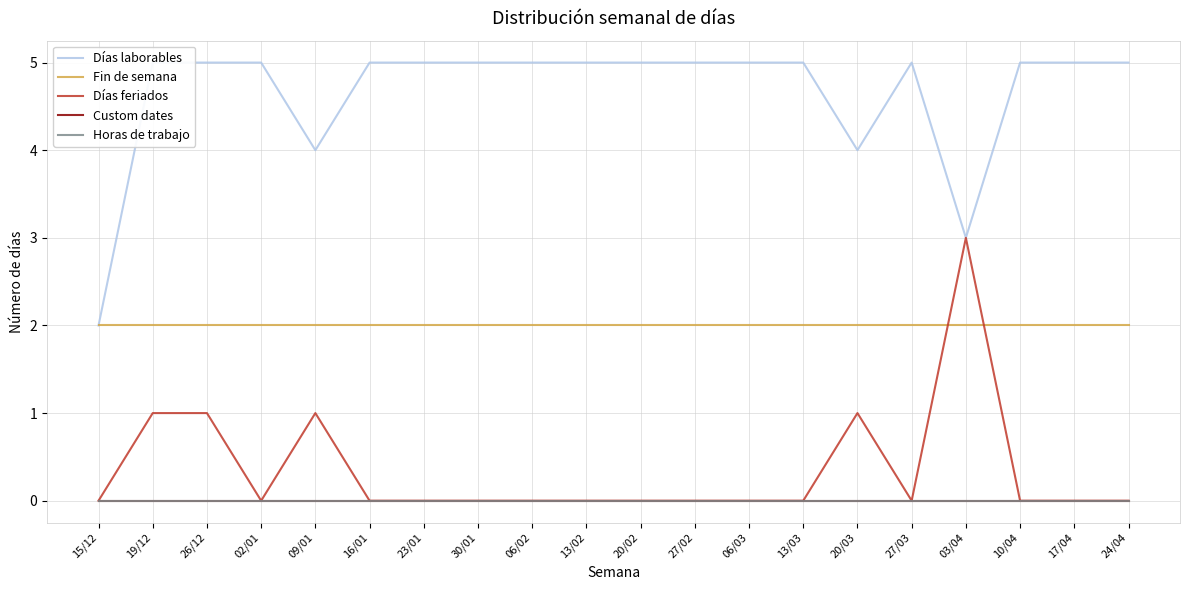

At which label is Días laborables closest to 3?

03/04